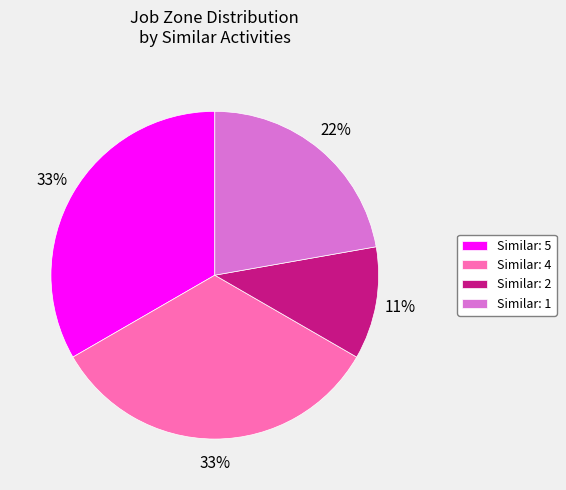

Is there a majority slice in this chart?

No